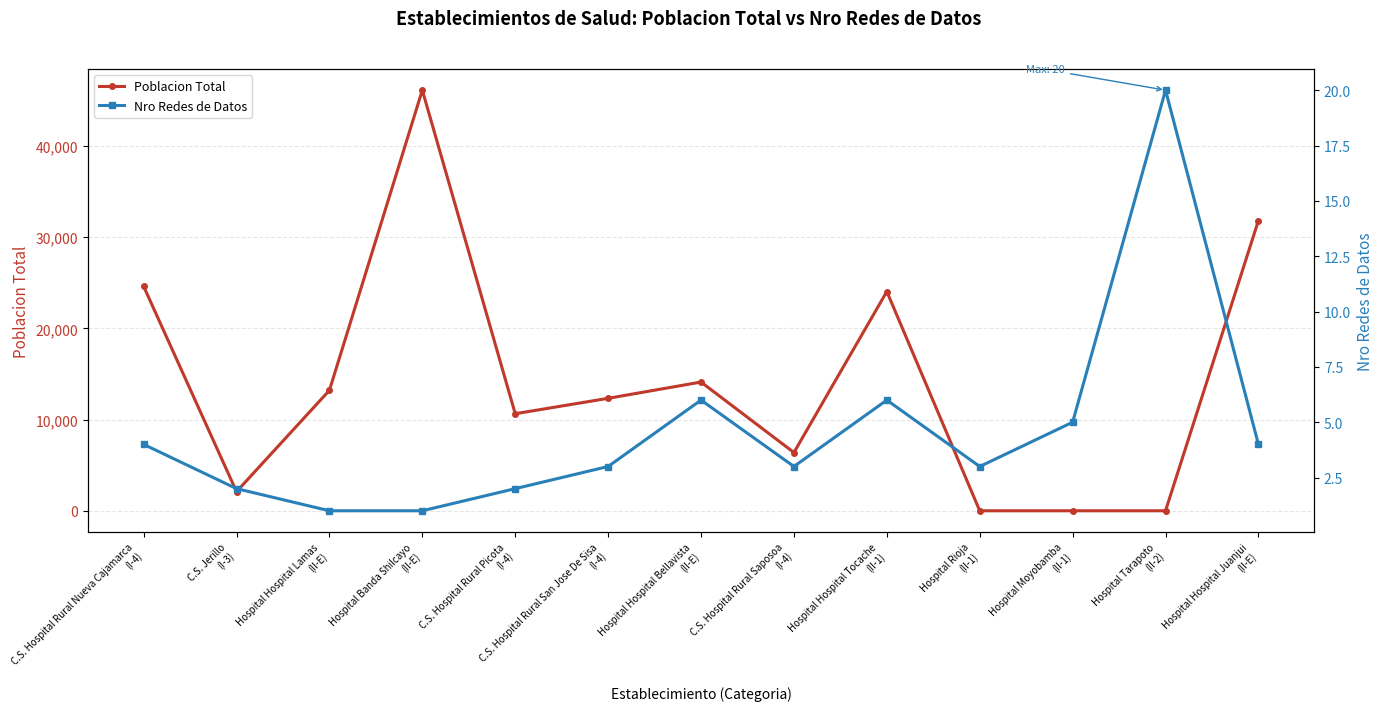

At which label is Nro Redes de Datos closest to 10?

Hospital Hospital Bellavista
(II-E)